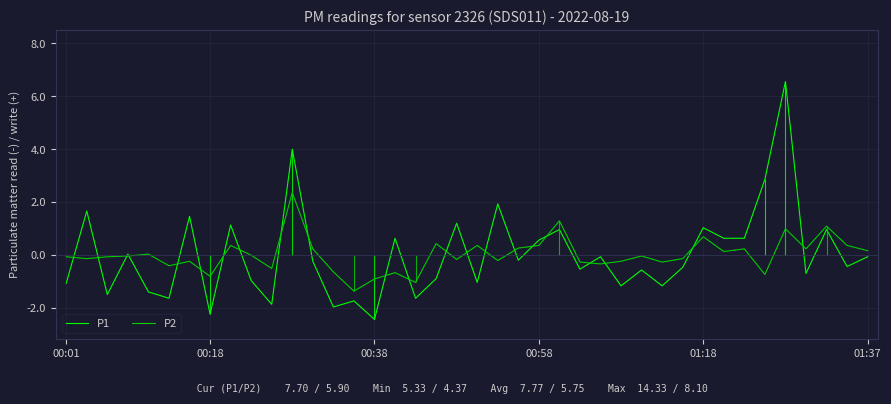

Reading right to left, what are all the values shown in this chart?

P1: -0.1	-0.4	1.0	-0.7	6.6	2.9	0.6	0.6	1.0	-0.5	-1.2	-0.6	-1.2	-0.1	-0.5	1.0	0.6	-0.2	1.9	-1.0	1.2	-0.9	-1.6	0.6	-2.4	-1.7	-2.0	-0.2	4.0	-1.9	-1.0	1.1	-2.2	1.5	-1.6	-1.4	0.0	-1.5	1.7	-1.1
P2: 0.2	0.4	1.1	0.2	1.0	-0.7	0.2	0.1	0.7	-0.1	-0.3	-0.0	-0.2	-0.3	-0.3	1.3	0.4	0.3	-0.2	0.4	-0.2	0.4	-1.0	-0.7	-0.9	-1.4	-0.6	0.2	2.4	-0.5	-0.0	0.4	-0.8	-0.2	-0.4	0.0	-0.0	-0.1	-0.1	-0.1